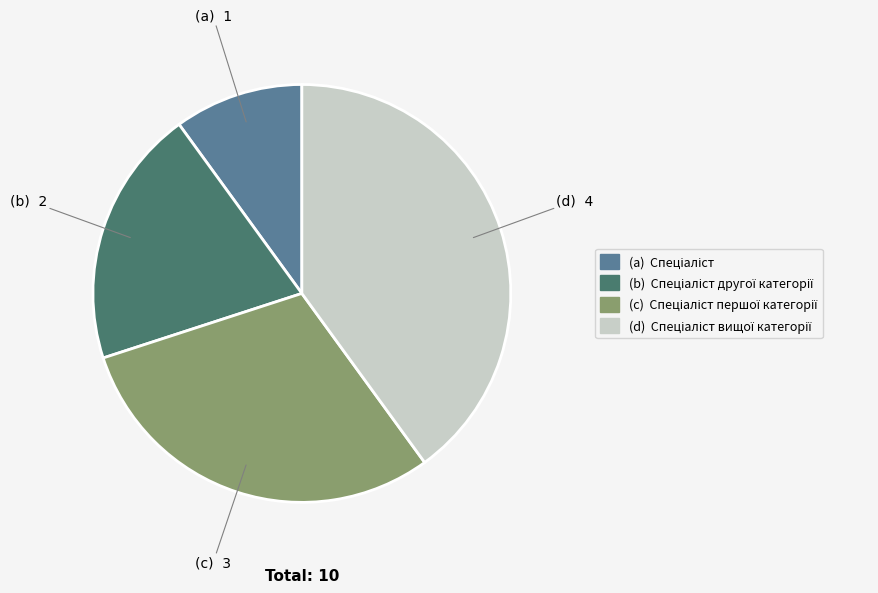

Is there any slice that represents more than half of the pie?

No